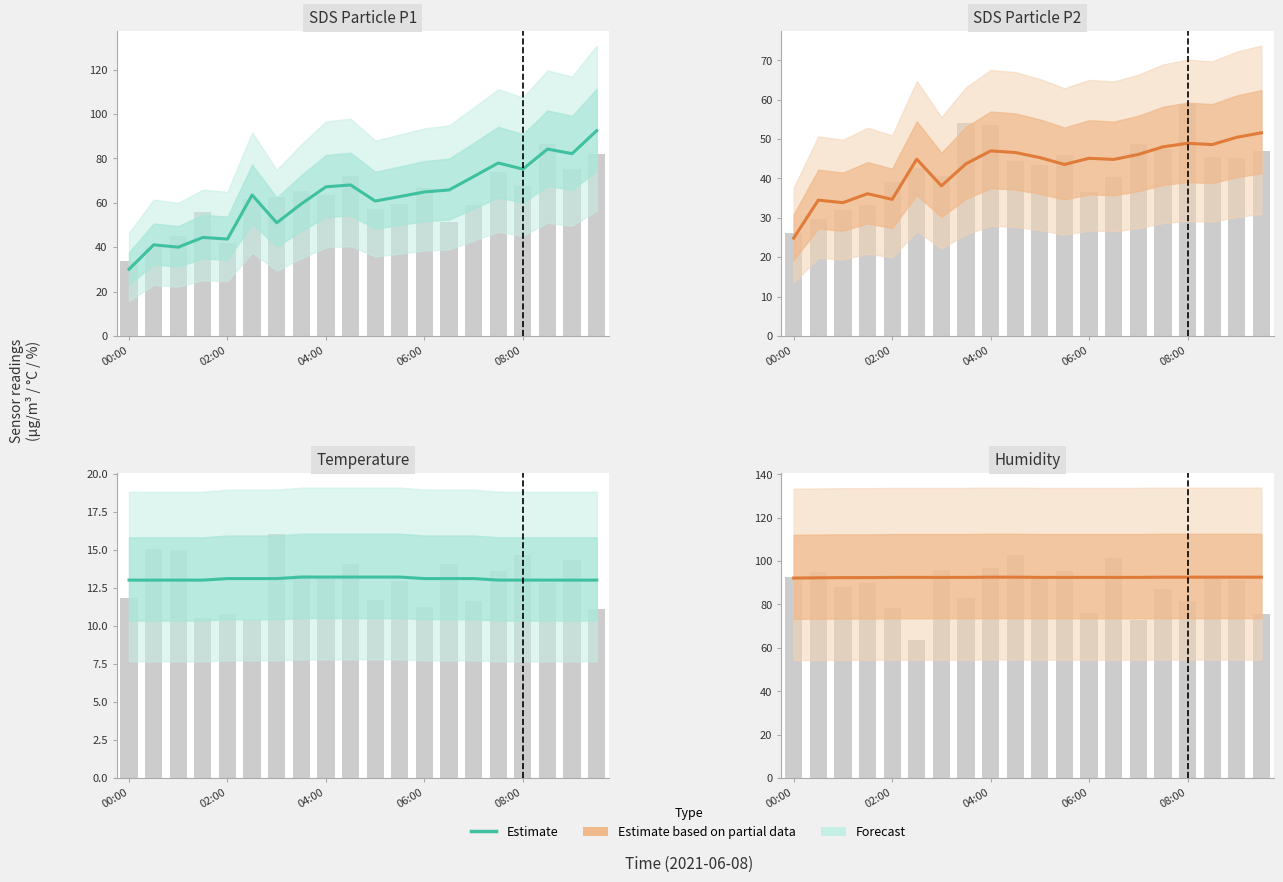

True or false: the data shows 92.6 at 9.

True